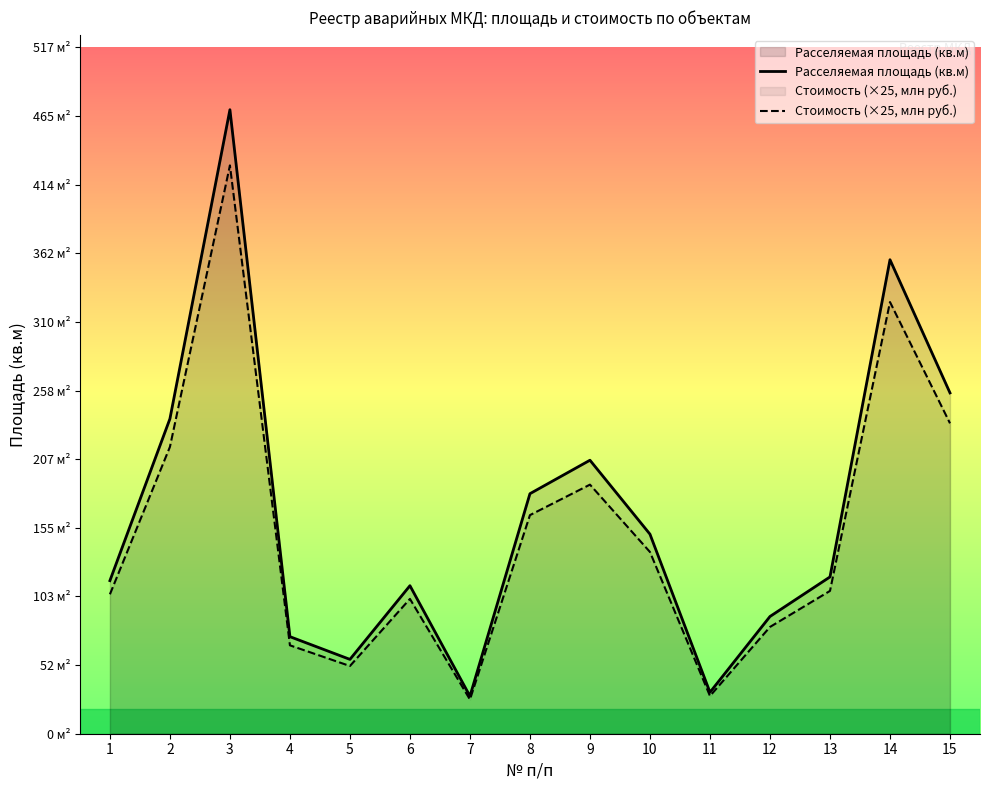

In Расселяемая площадь (кв.м), how many points are lower than both neighbors (excluding endpoints)?

3